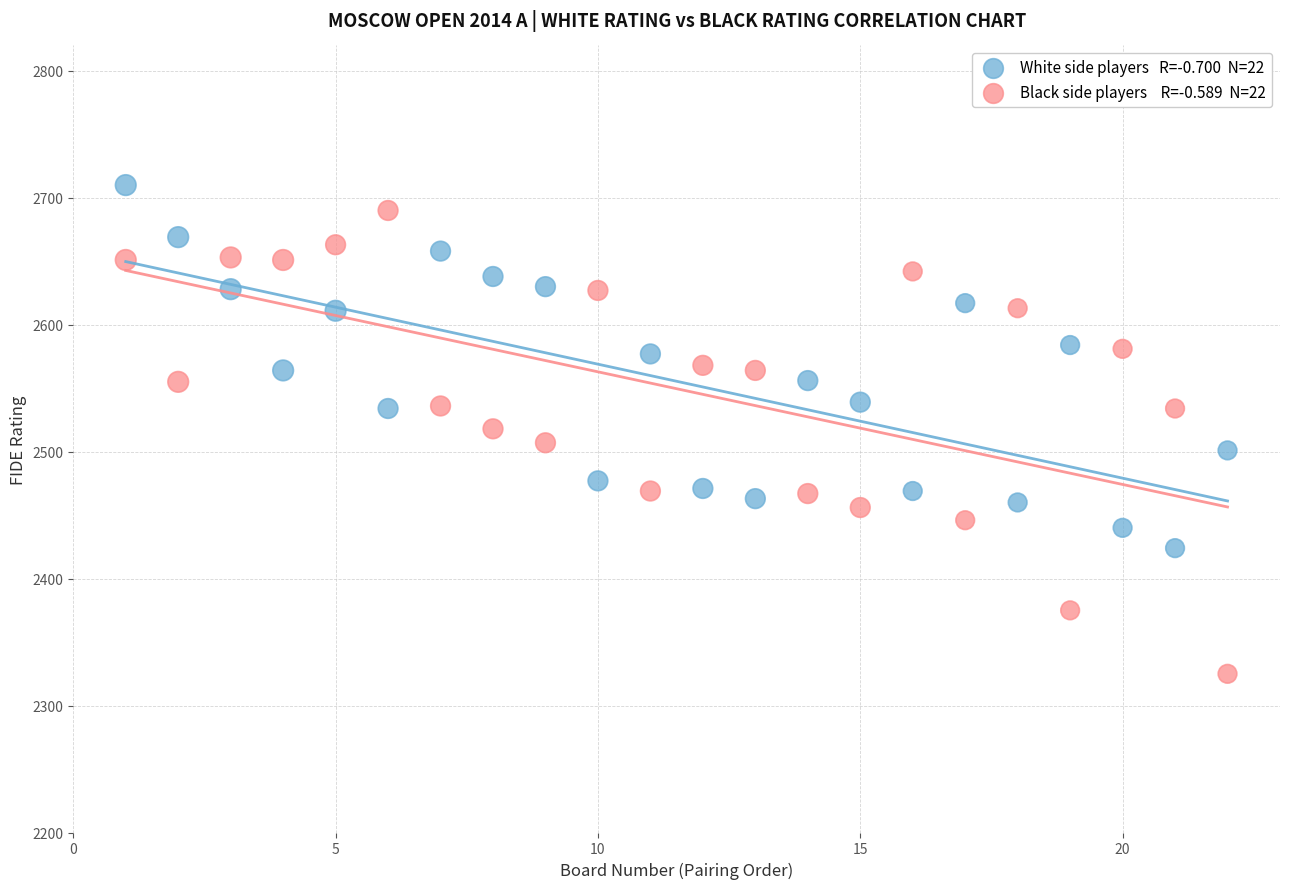

Across all data points, what is the range of X values (max minus min)?

21